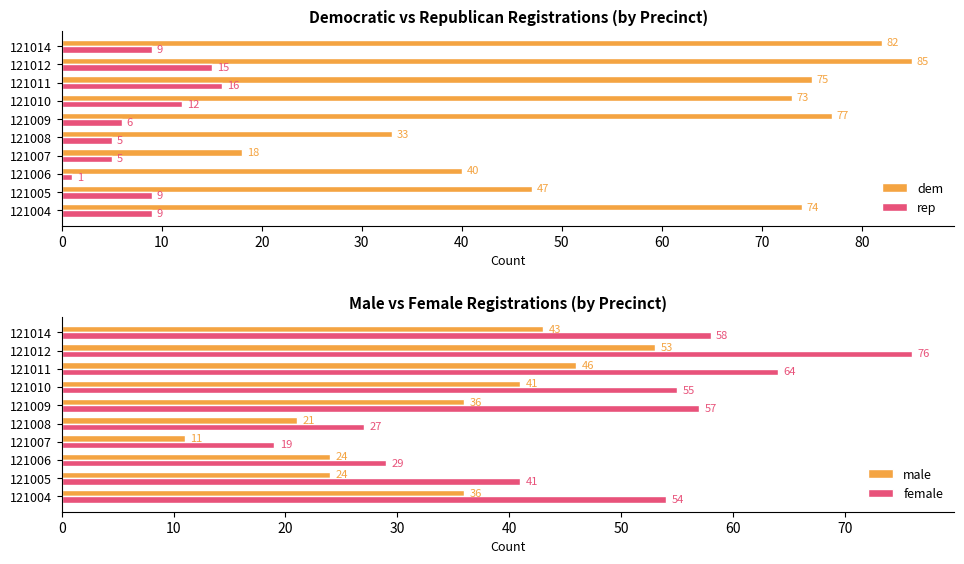

Reading left to right, transcribe all the data shown in this chart.

dem: 74	47	40	18	33	77	73	75	85	82
rep: 9	9	1	5	5	6	12	16	15	9
male: 36	24	24	11	21	36	41	46	53	43
female: 54	41	29	19	27	57	55	64	76	58